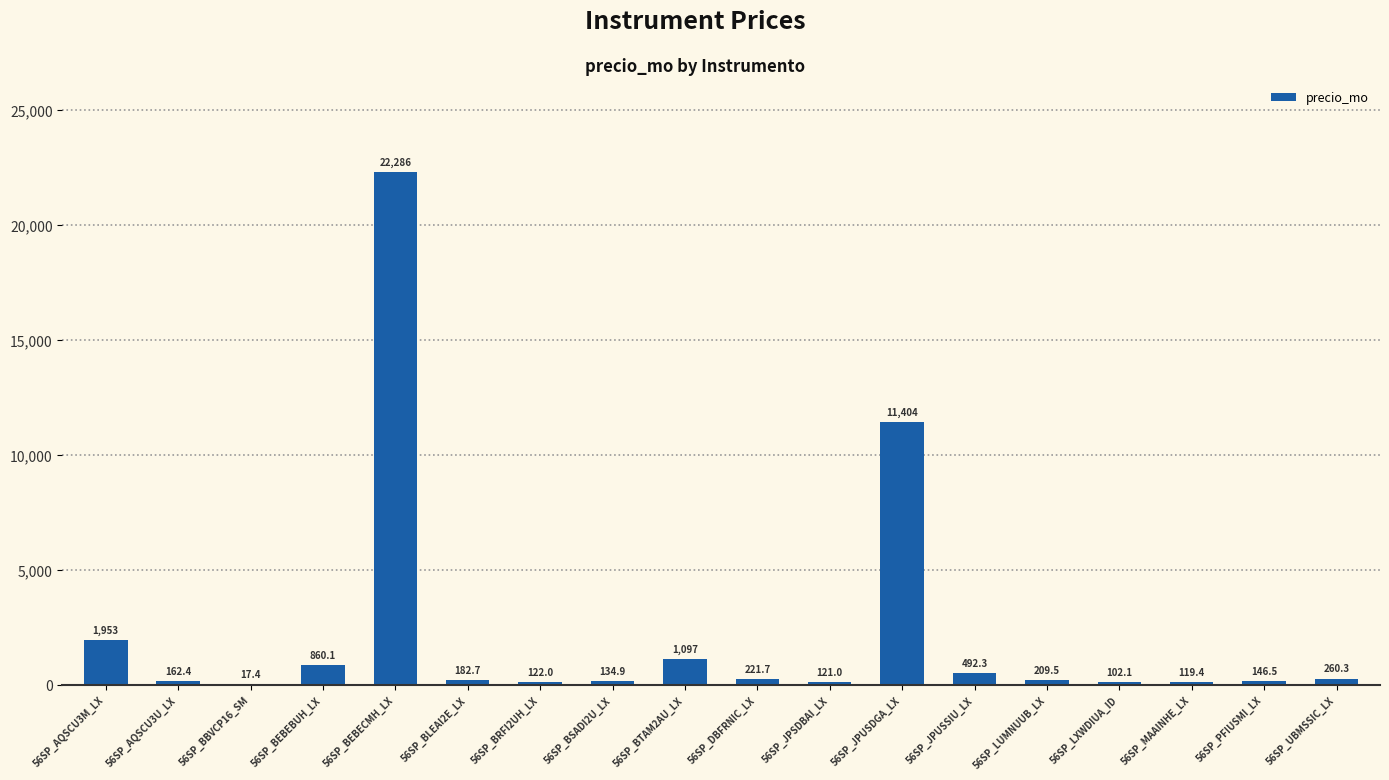

At which label does the data first exceed 209?

56SP_AQSCU3M_LX